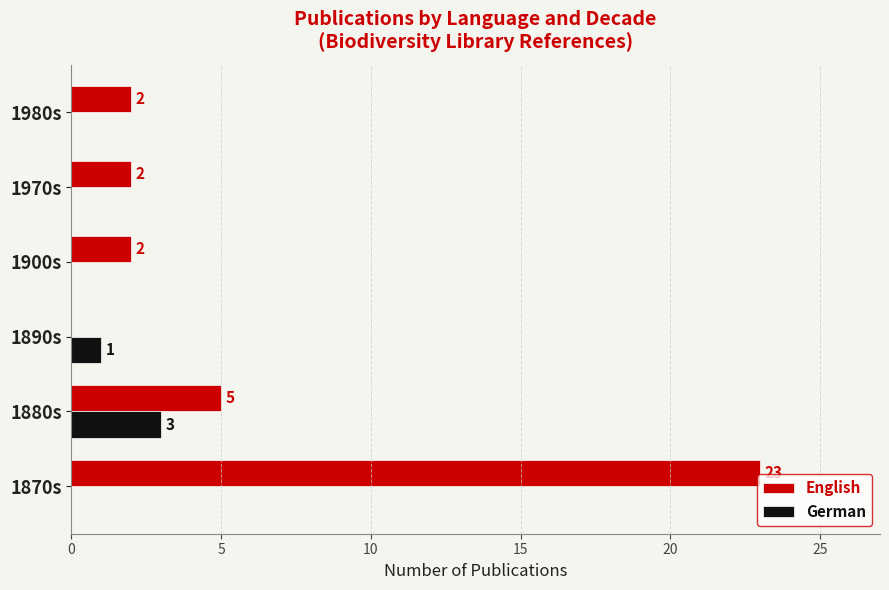

How many values in English are above zero?

5